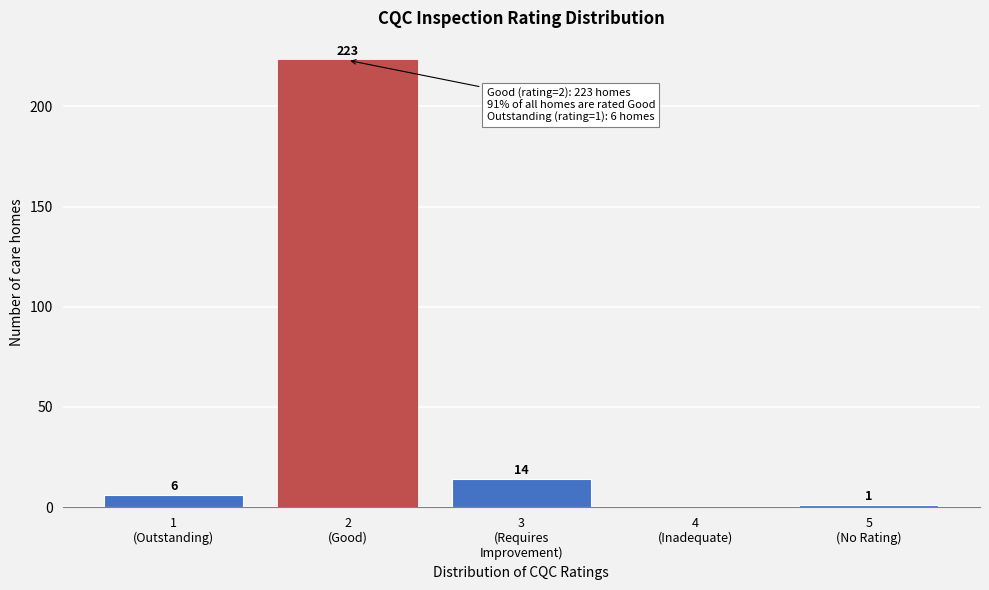

What is the sum of all values?

244